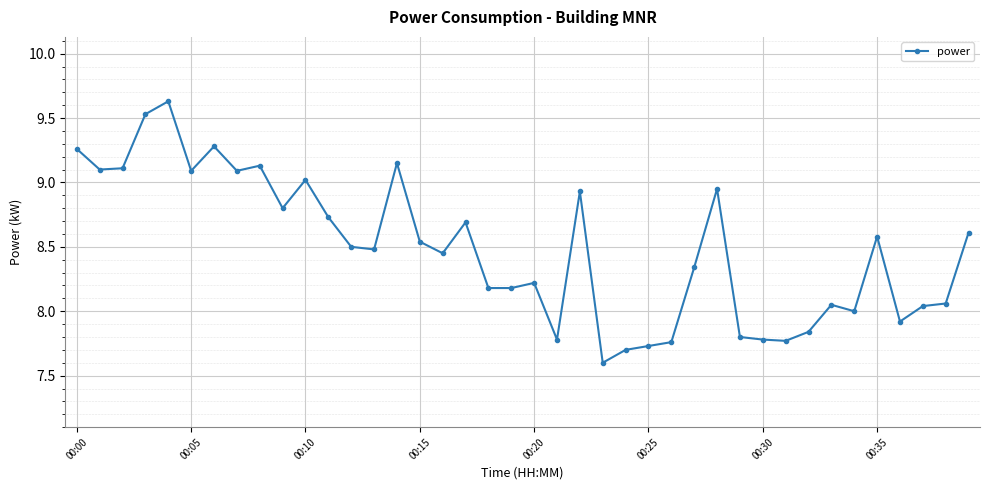

What is the maximum value shown in the chart?

9.6